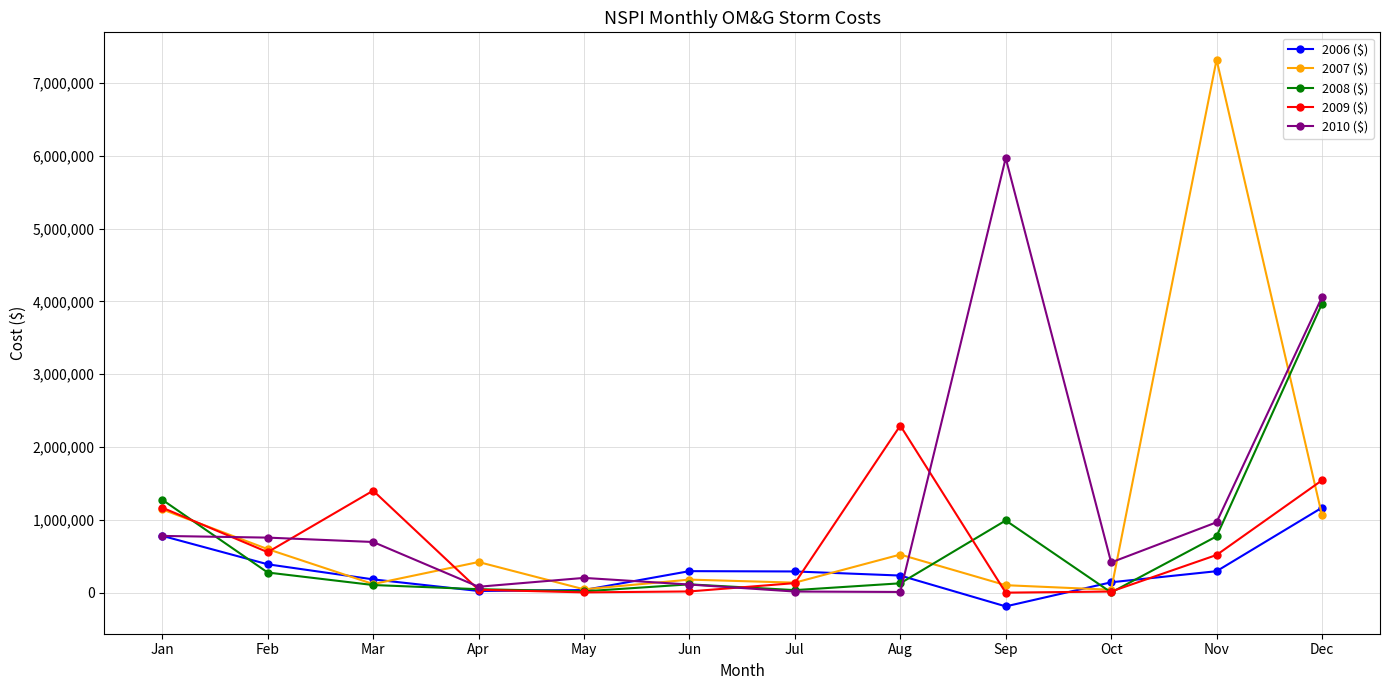

True or false: 2007 ($) has more than 0 interior local peaks.

True